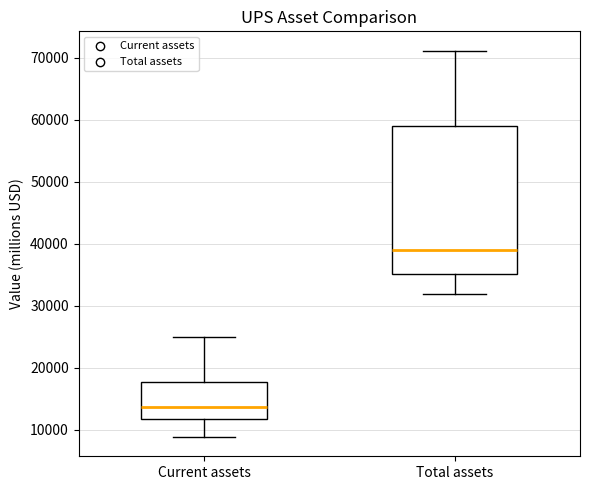

Reading left to right, transcribe this box plot: for each box, give where its median line is, the range the box spans, and where its two whiskers end, as read against the y-axis. The values are not printed on the chart, so give them approximately, as read against the axis.

Current assets: median 14000, box 12000 to 18000, whiskers 9000 to 25000
Total assets: median 39000, box 35000 to 59000, whiskers 32000 to 71000